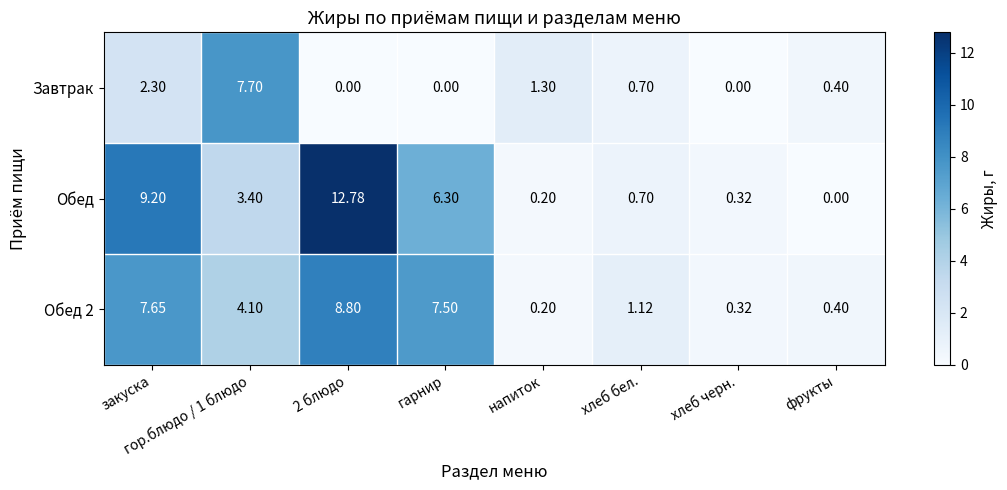

What is the greatest value displayed?

12.8